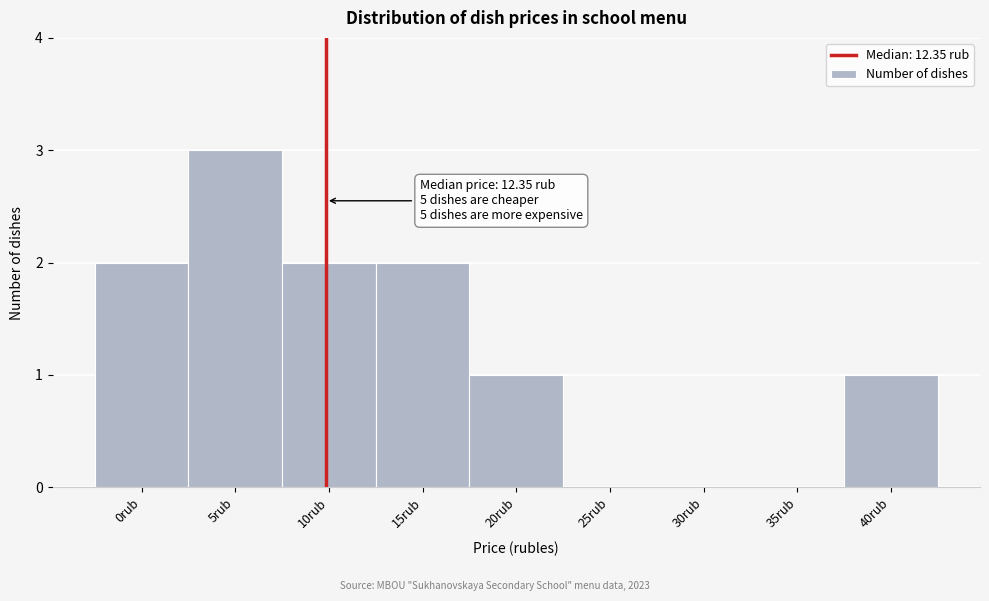

Reading left to right, list all the values displayed in this chart.

0rub=2	5rub=3	10rub=2	15rub=2	20rub=1	25rub=0	30rub=0	35rub=0	40rub=1